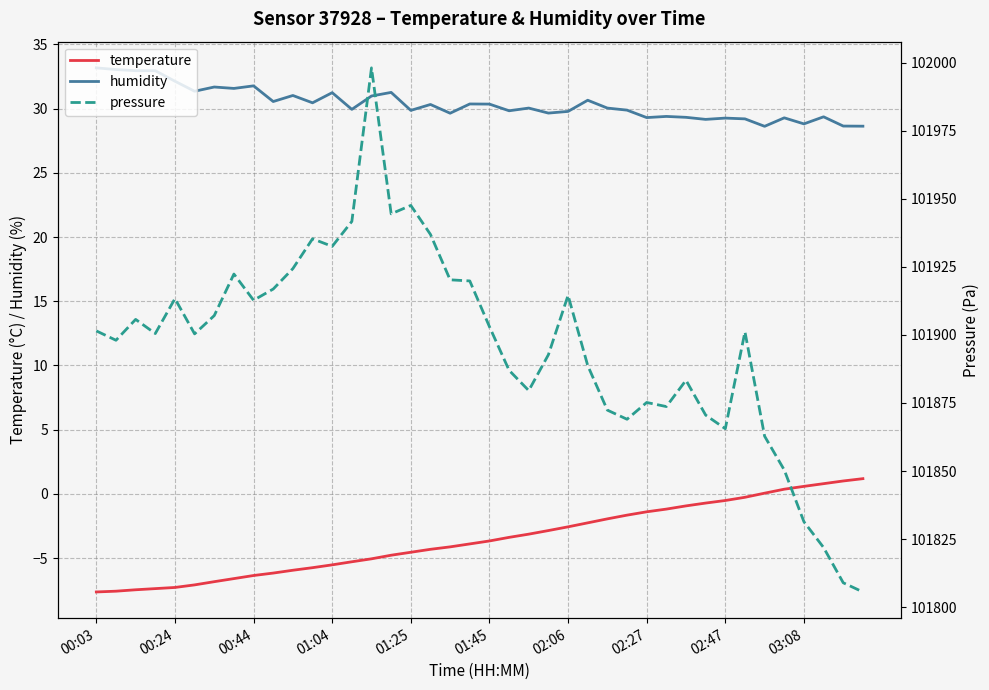

Reading right to left, list all the values displayed in this chart.

temperature: 1.2	1.0	0.8	0.6	0.4	0.1	-0.3	-0.5	-0.7	-0.9	-1.2	-1.4	-1.6	-1.9	-2.2	-2.6	-2.9	-3.1	-3.4	-3.7	-3.9	-4.1	-4.3	-4.5	-4.8	-5.0	-5.3	-5.5	-5.7	-5.9	-6.2	-6.3	-6.6	-6.8	-7.1	-7.3	-7.4	-7.5	-7.6	-7.6
humidity: 28.6	28.6	29.4	28.8	29.3	28.6	29.2	29.3	29.2	29.3	29.4	29.3	29.9	30.0	30.6	29.8	29.6	30.0	29.8	30.4	30.4	29.6	30.3	29.9	31.3	31.0	29.9	31.2	30.4	31.0	30.6	31.8	31.6	31.7	31.4	32.1	33.0	33.0	33.0	33.2
pressure: 101805.6	101809.0	101821.9	101831.4	101850.4	101862.8	101901.1	101865.6	101870.6	101883.3	101873.7	101875.2	101869.0	101872.4	101888.8	101914.5	101892.7	101879.6	101887.0	101903.0	101919.8	101920.2	101936.9	101947.5	101944.4	101998.0	101941.7	101932.5	101935.3	101924.3	101916.8	101912.7	101922.3	101907.1	101900.4	101913.3	101900.5	101905.7	101898.0	101901.5